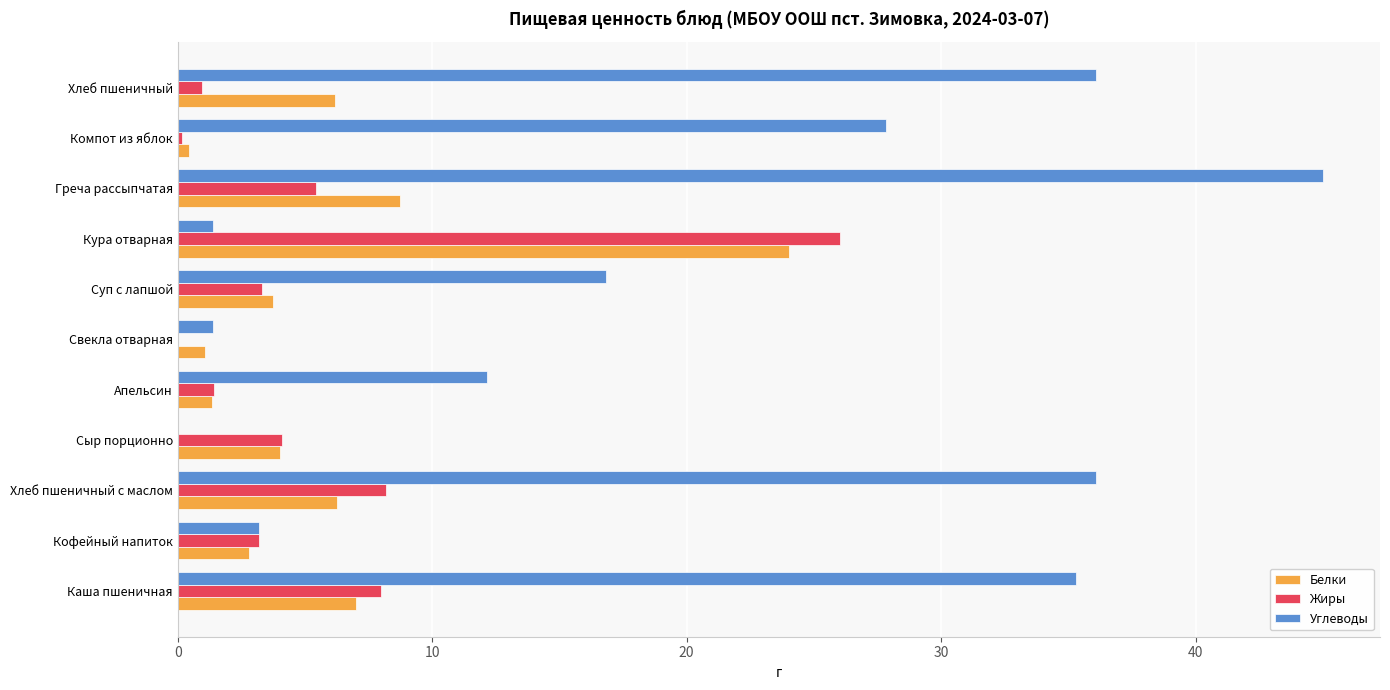

How many data points in Углеводы are above 16?

6